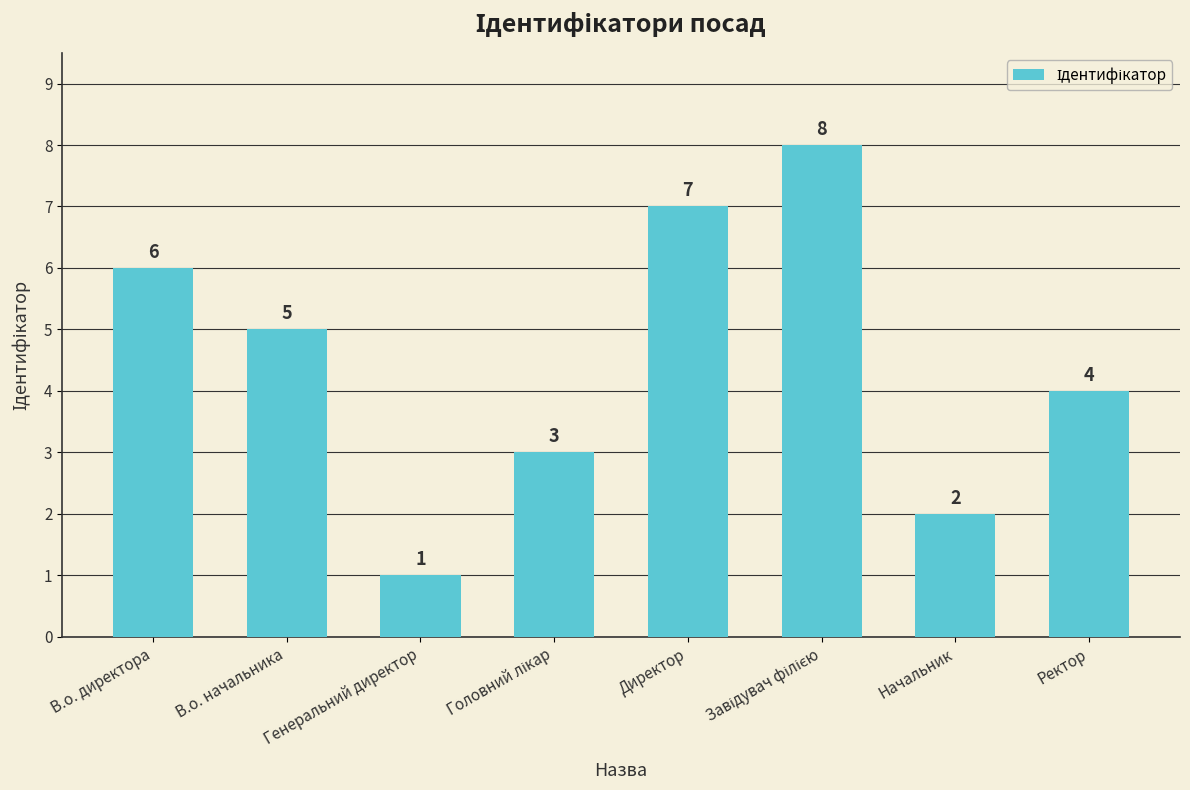

What is the value of the 8th bar from the left?

4